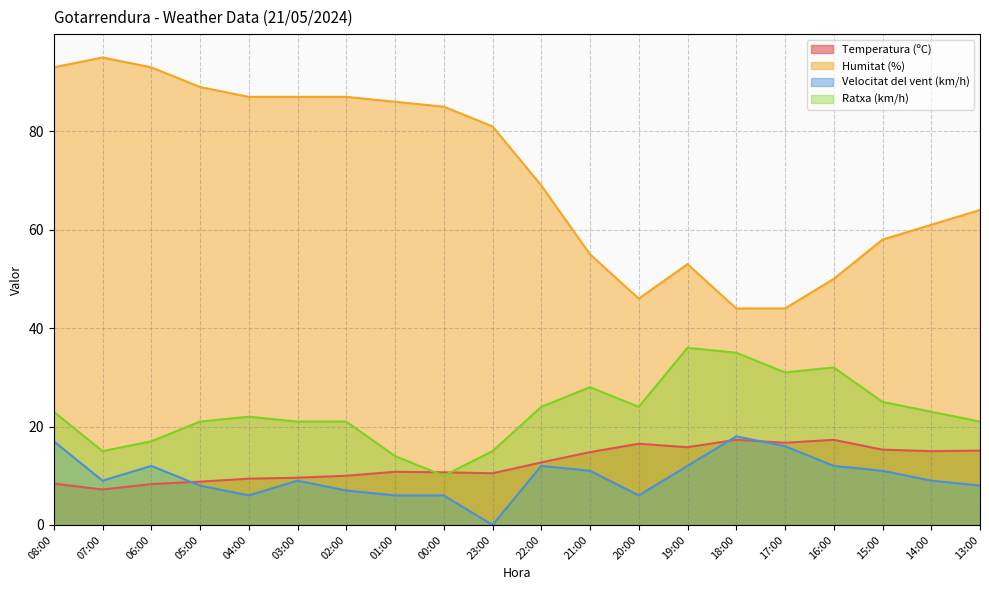

At which label does Ratxa (km/h) reach its minimum?

00:00